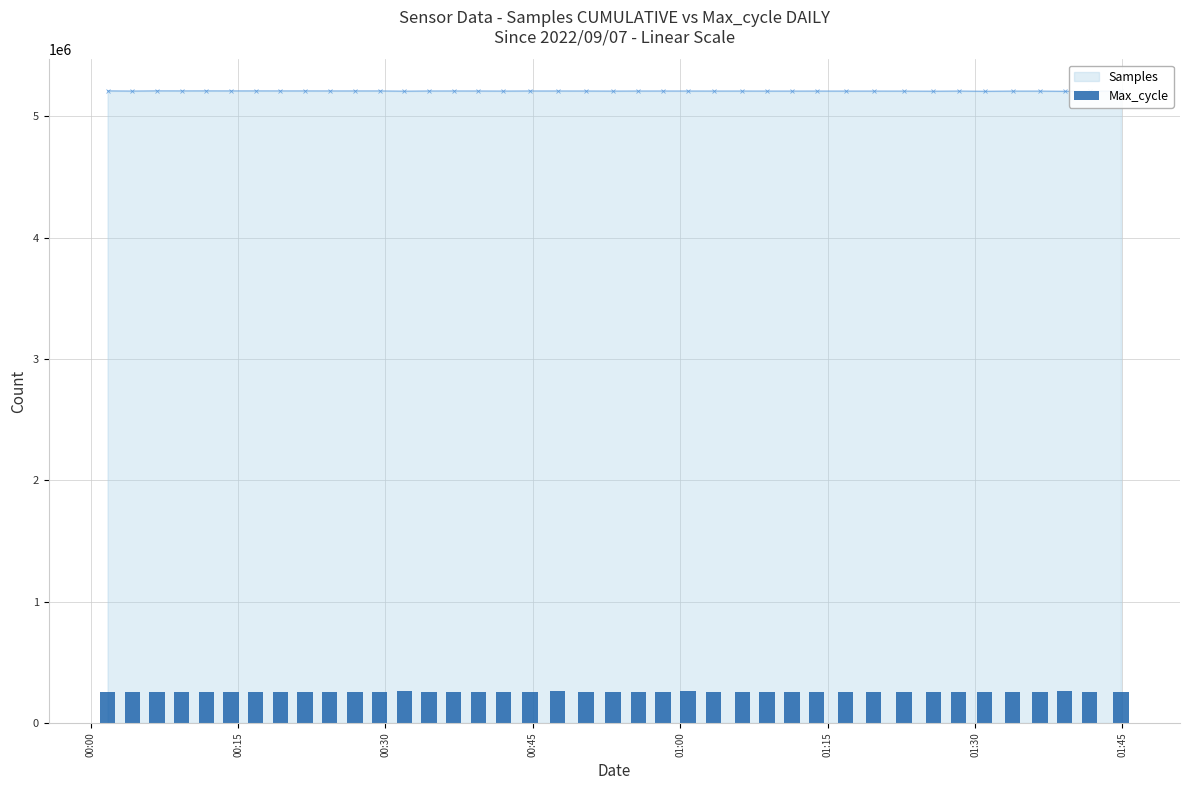

What is the minimum value shown in the chart?

253533.4